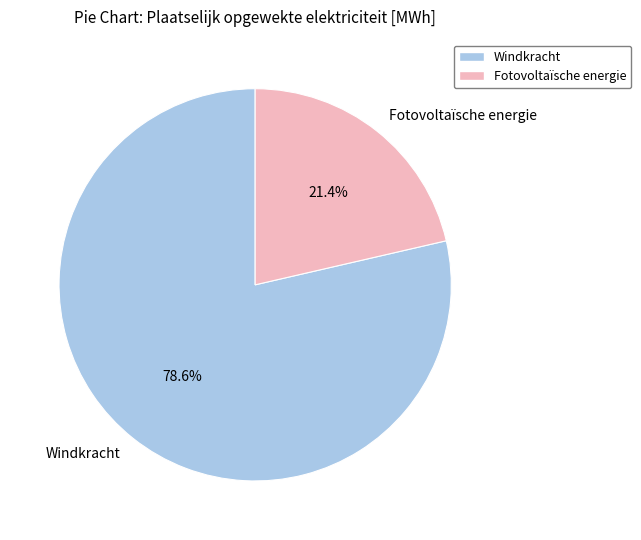

How many slices are in this pie chart?

2